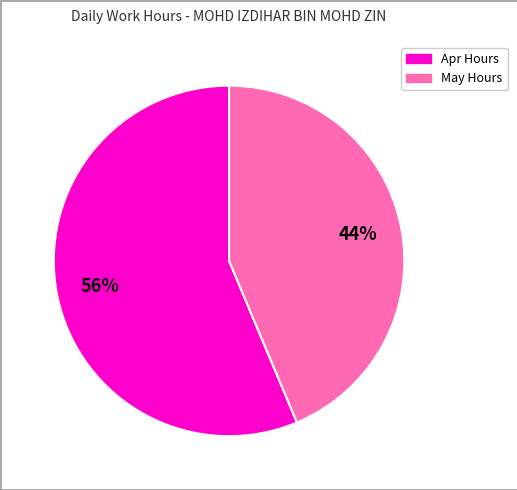

Do Apr Hours and May Hours together represent more than half of the pie?

Yes